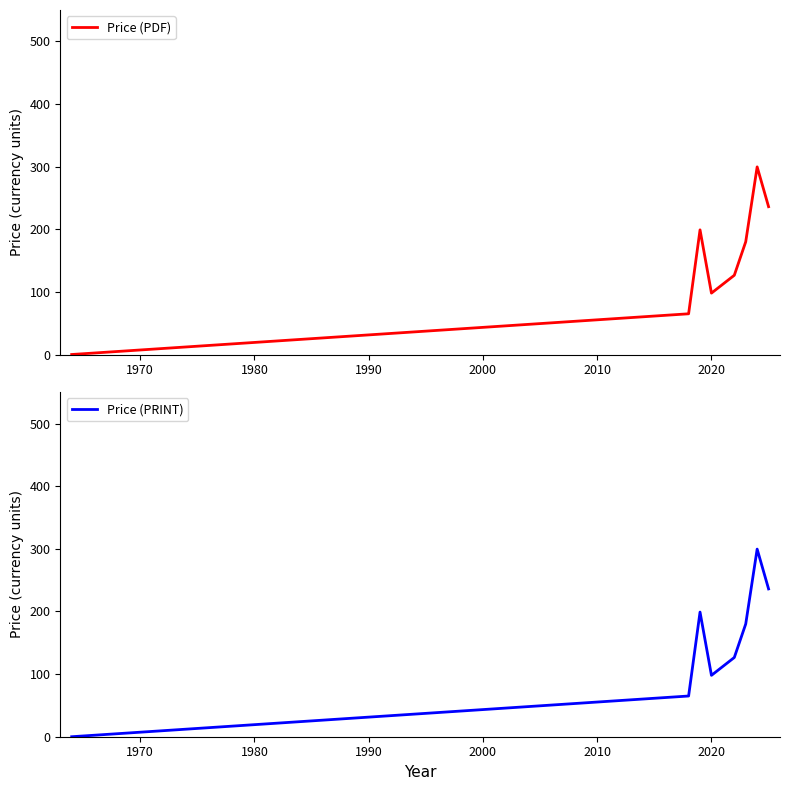

How many values in the Price (PDF) series exceed 180?

3